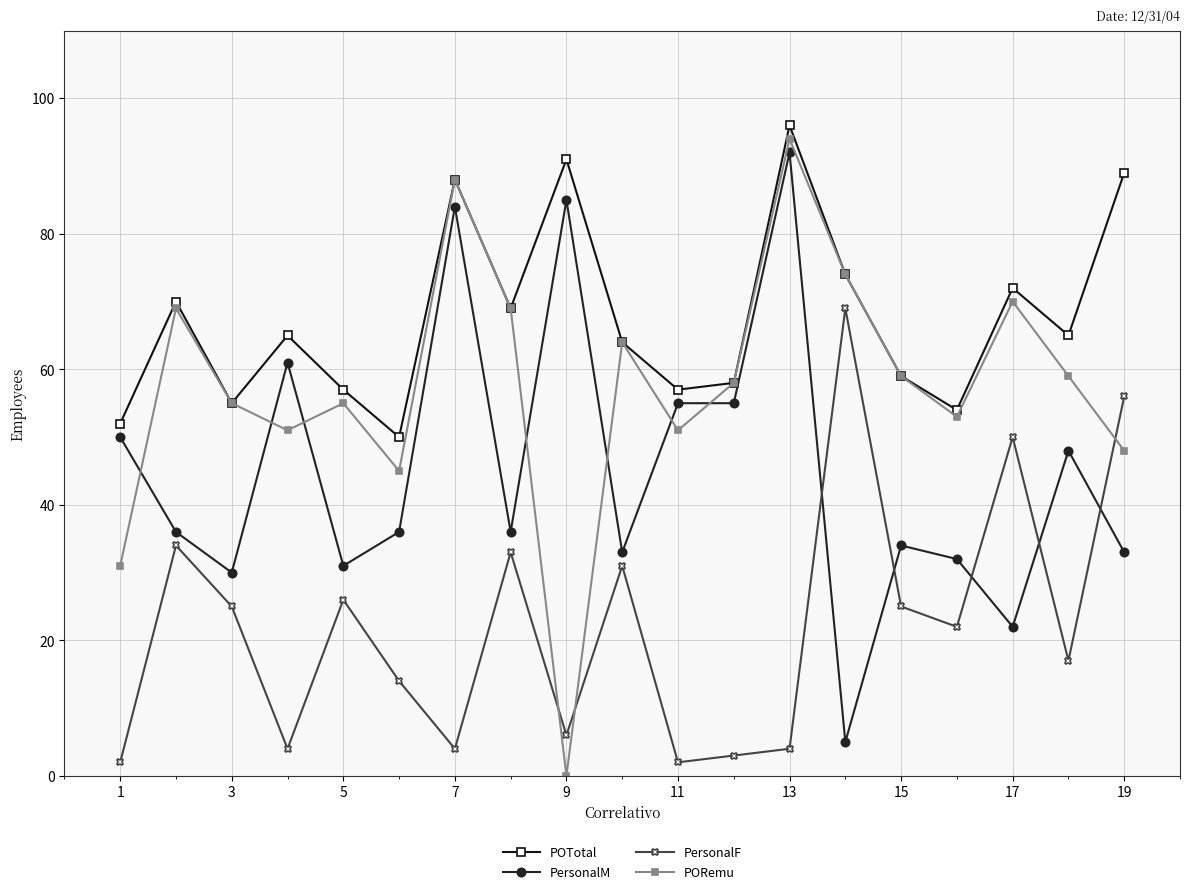

Reading left to right, list all the values displayed in this chart.

POTotal: 52	70	55	65	57	50	88	69	91	64	57	58	96	74	59	54	72	65	89
PersonalM: 50	36	30	61	31	36	84	36	85	33	55	55	92	5	34	32	22	48	33
PersonalF: 2	34	25	4	26	14	4	33	6	31	2	3	4	69	25	22	50	17	56
PORemu: 31	69	55	51	55	45	88	69	0	64	51	58	94	74	59	53	70	59	48